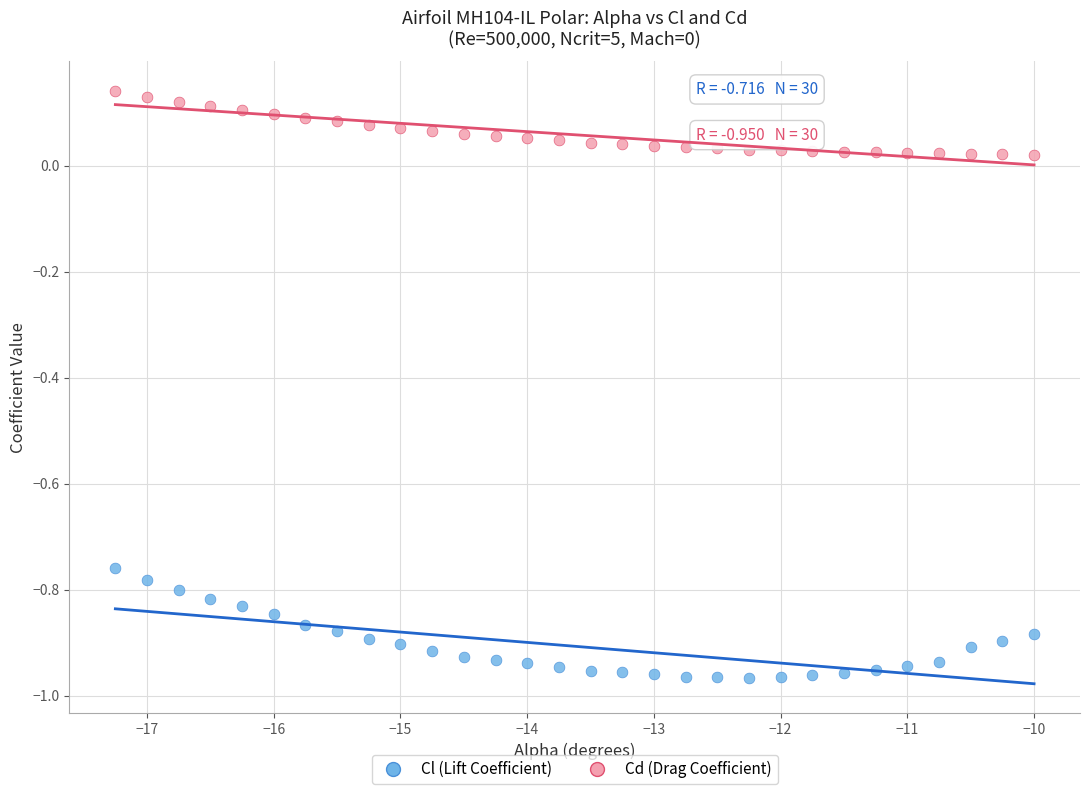

What is the X range (max minus min) for the scatter plot?

7.2